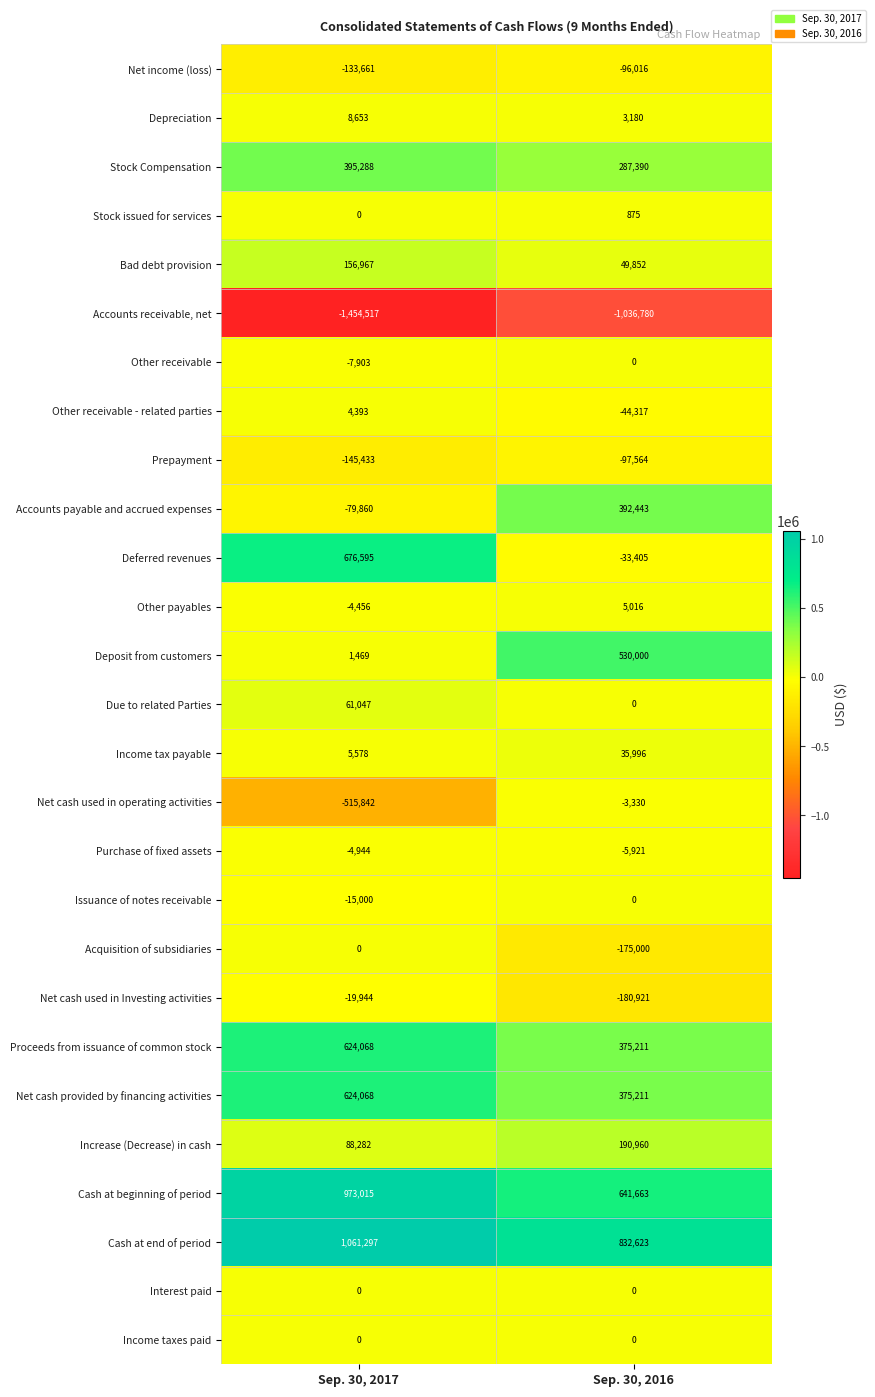

Rank the categories by Increase (Decrease) in cash value from highest to lowest.

Sep. 30, 2016, Sep. 30, 2017